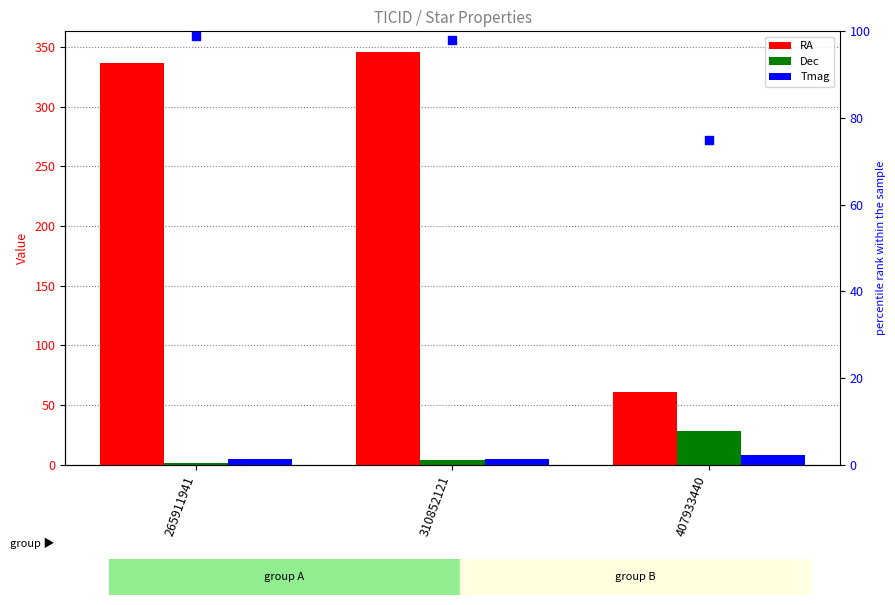

Which series reaches the minimum Y coordinate?

Dec